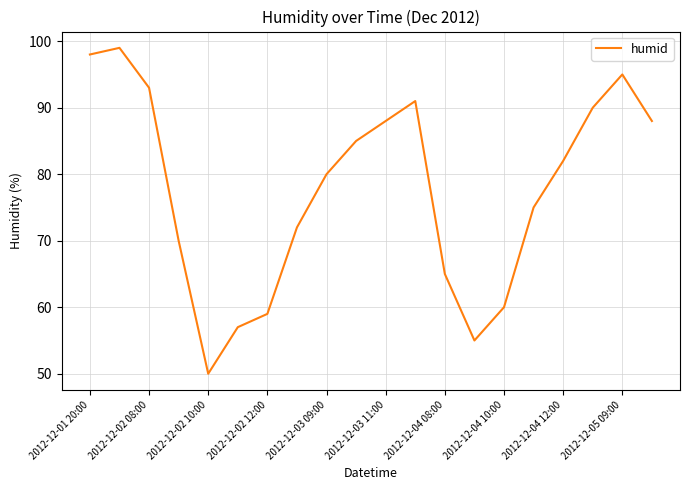

What is the difference between the maximum and minimum values?

49